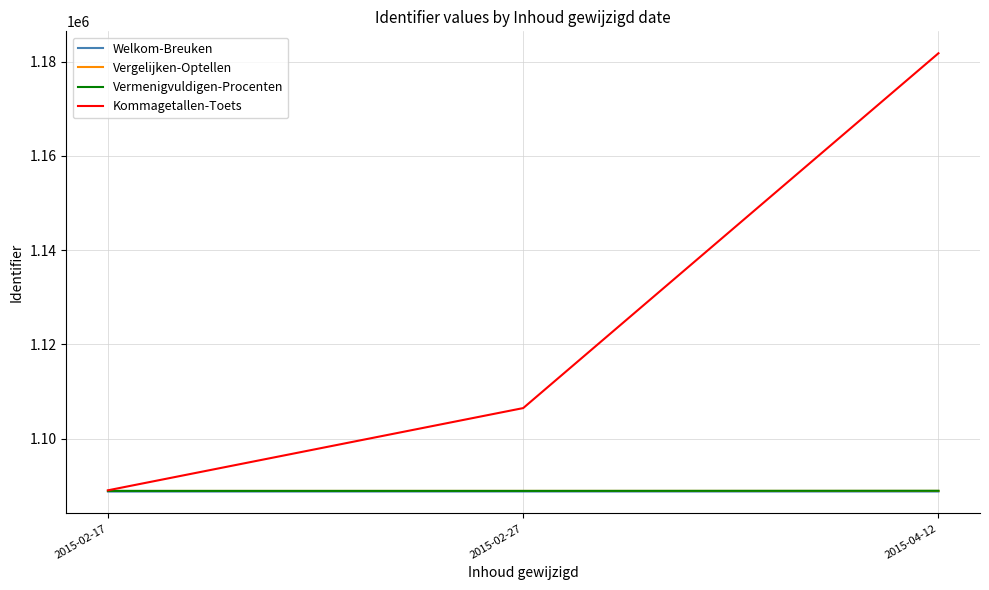

Is it true that Kommagetallen-Toets equals 554921 at 2015-02-17?

False